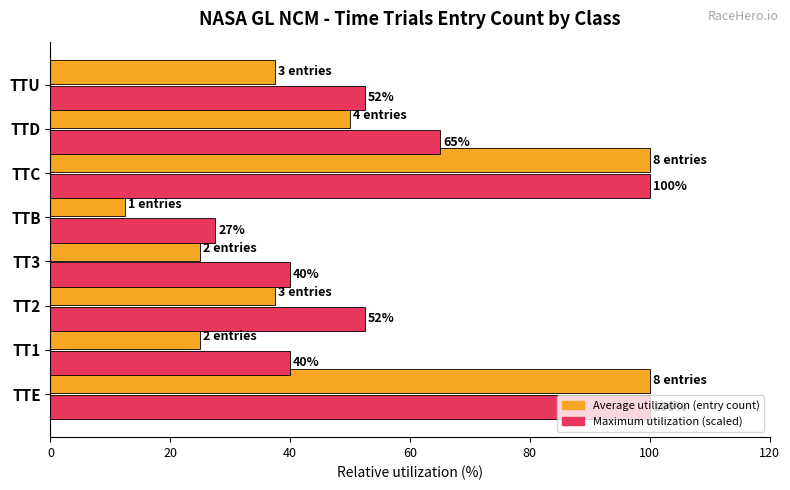

What is the total value across all series at TT2?

90.0